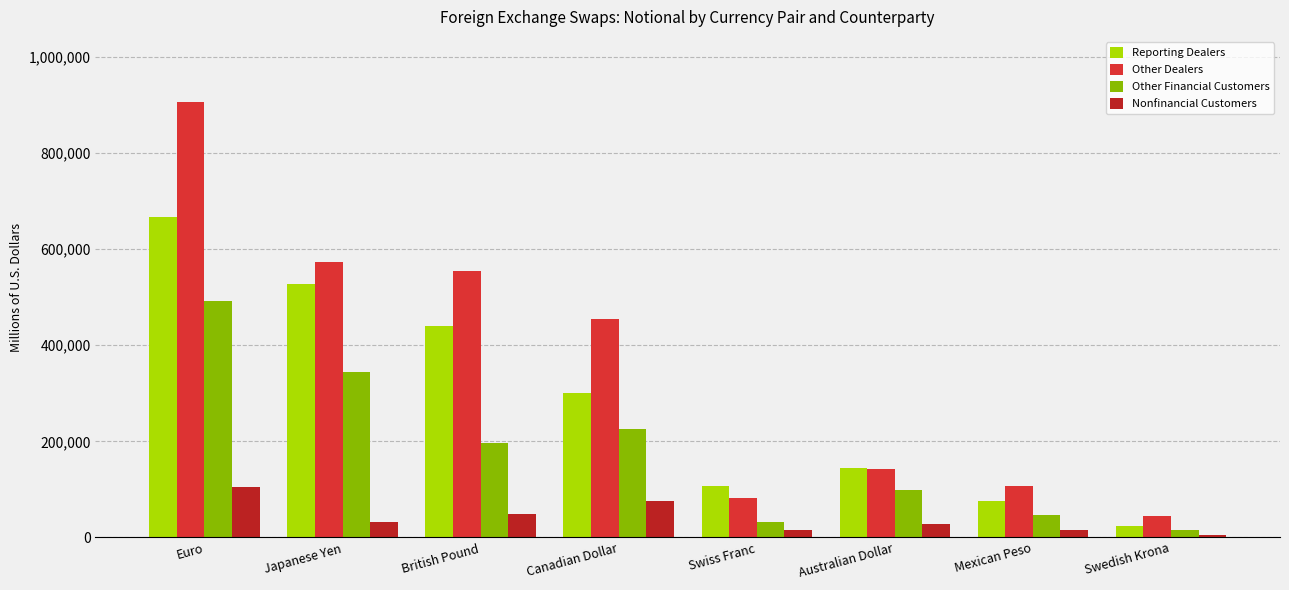

What is the difference between the highest and lowest values at Mexican Peso?

91321